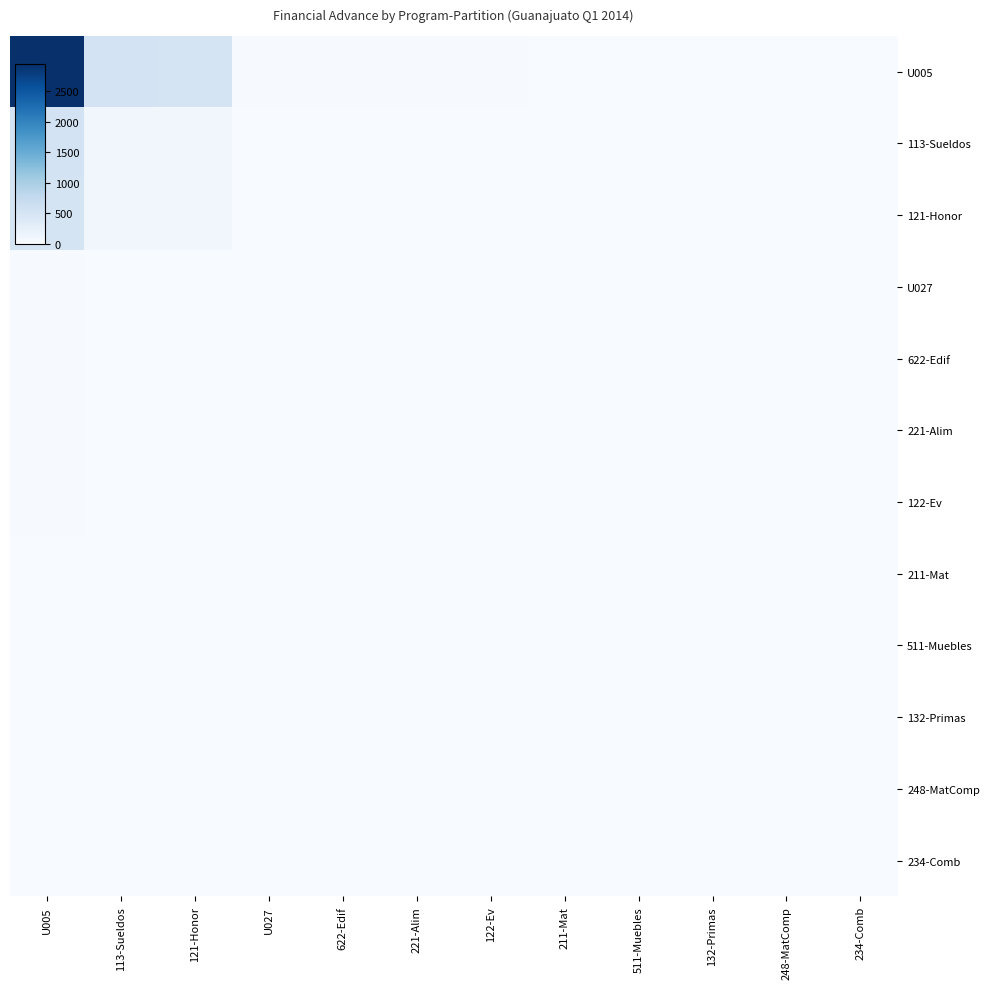

At which category is the sum across all series the highest?

U005